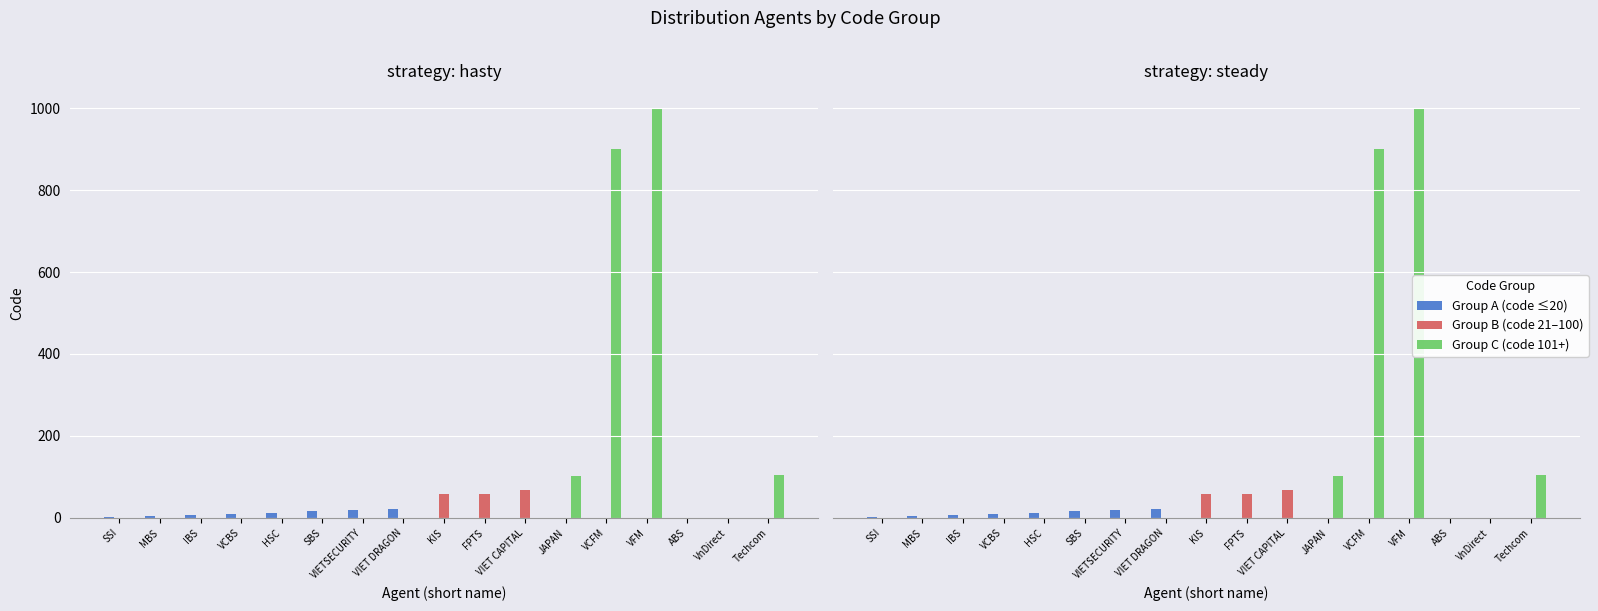

True or false: Group C (code 101+) has a value of 0 at SSI.

True